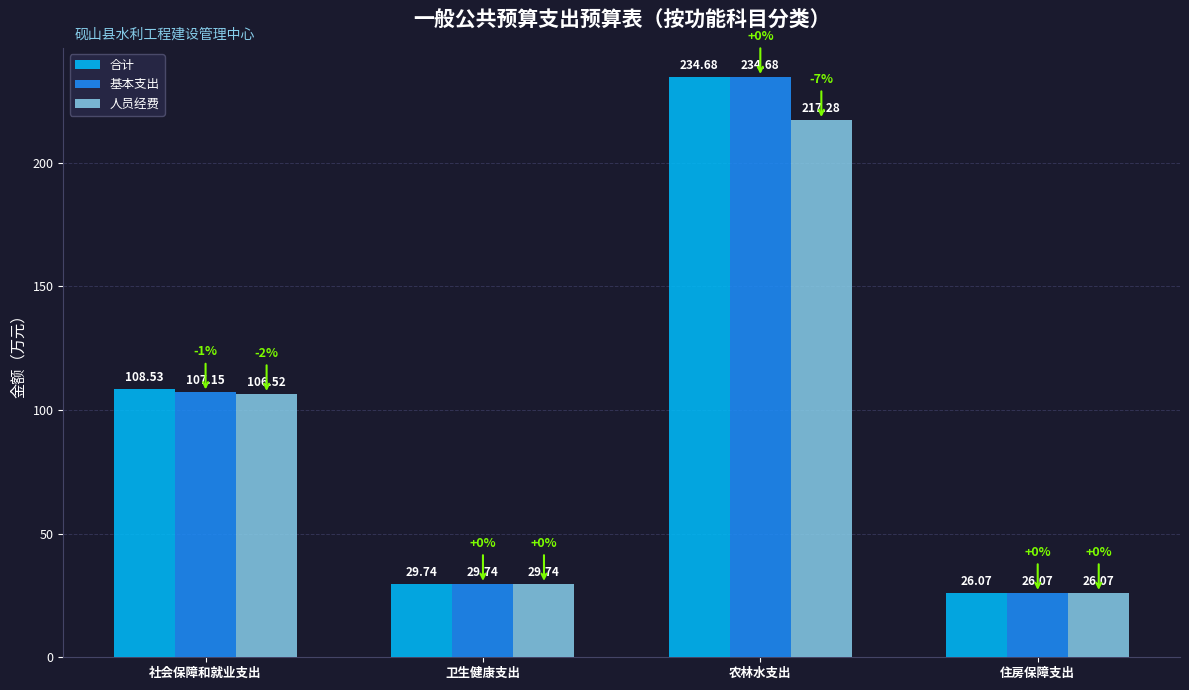

Which category has the lowest value in the 人员经费 series?

住房保障支出